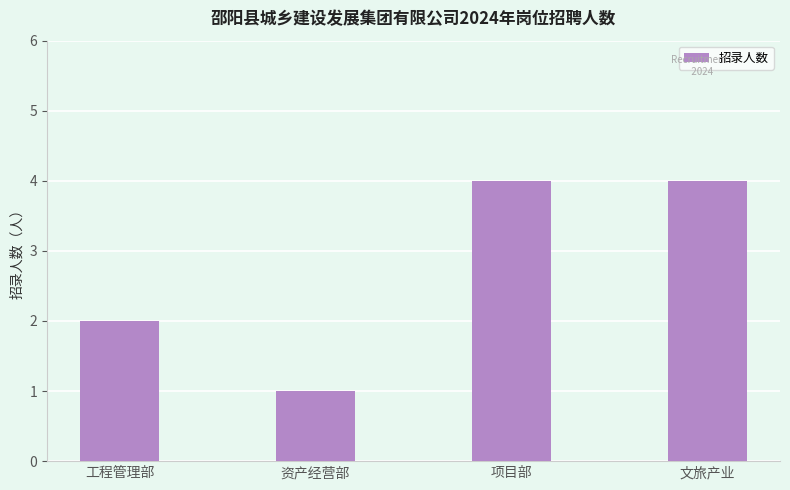

What is the label of the 2nd bar from the left?

资产经营部